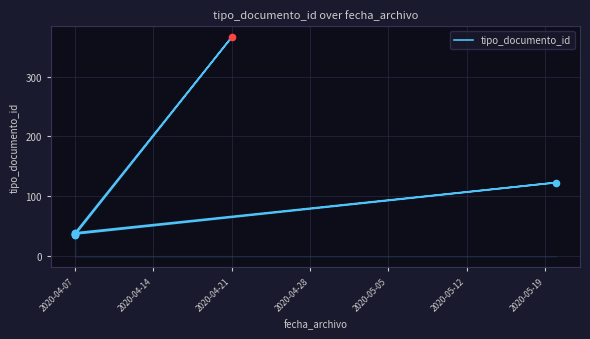

What is the change in value from 2020-05-12 to 7?

-86